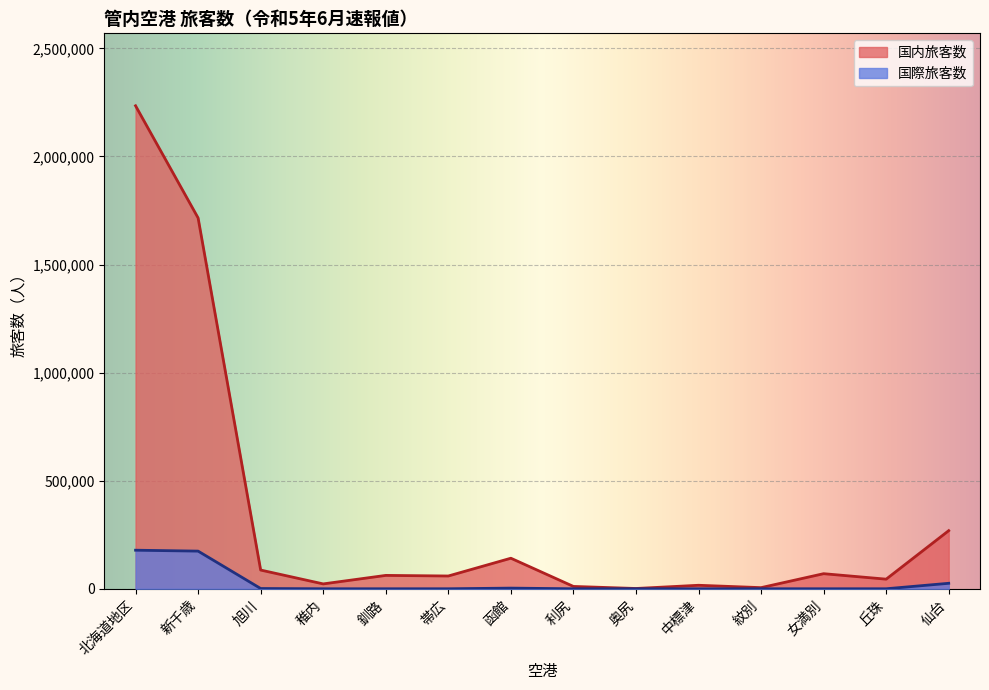

What is the maximum value shown in the chart?

2234569